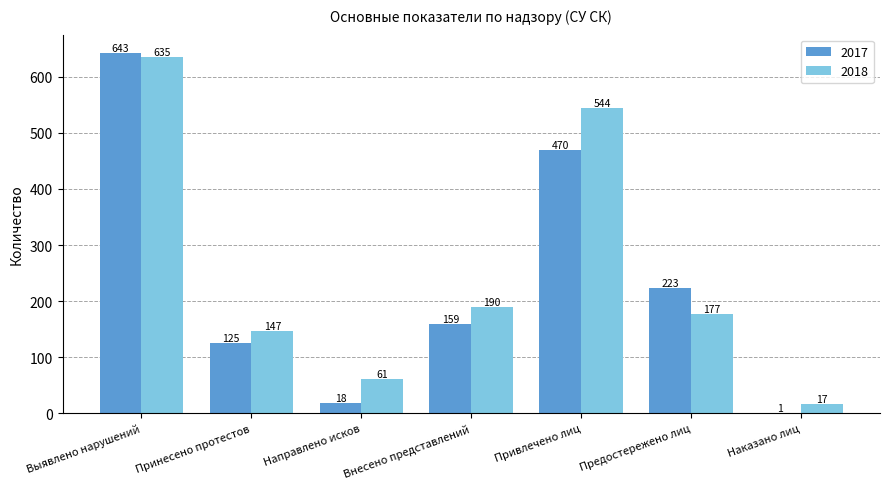

How many series are shown in this chart?

2